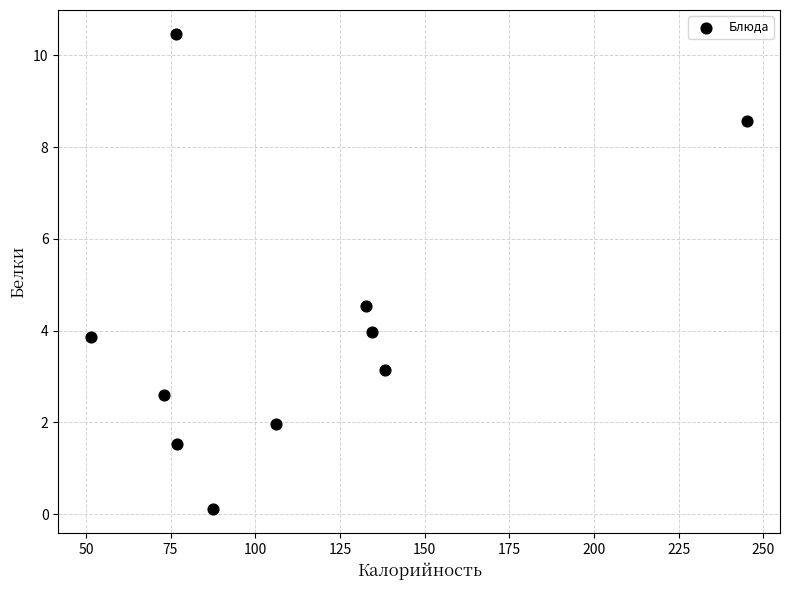

What is the average X value?

112.2